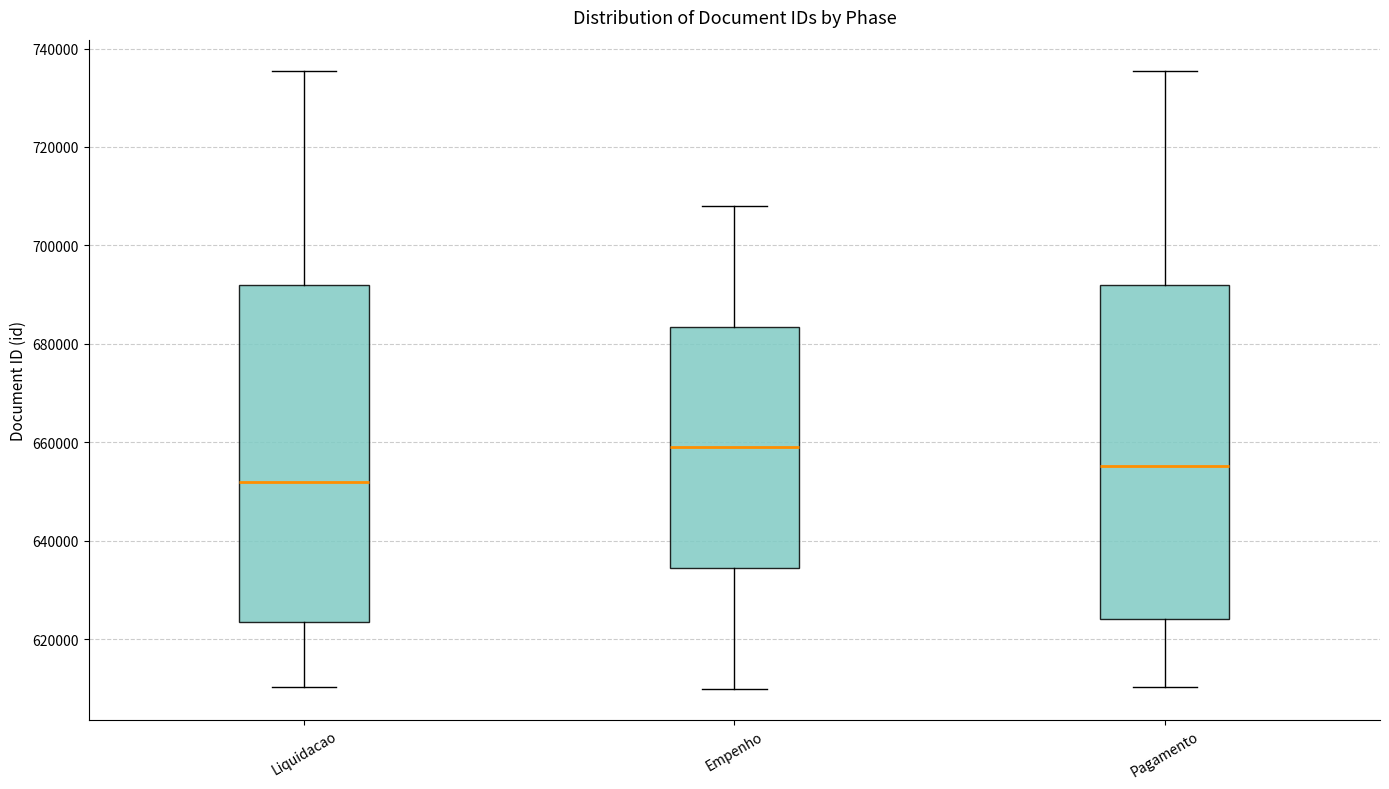

Reading left to right, transcribe this box plot: for each box, give where its median line is, the range the box spans, and where its two whiskers end, as read against the y-axis. The values are not printed on the chart, so give them approximately, as read against the axis.

Liquidacao: median 652000, box 624000 to 692000, whiskers 610000 to 736000
Empenho: median 660000, box 634000 to 684000, whiskers 610000 to 708000
Pagamento: median 656000, box 624000 to 692000, whiskers 610000 to 736000